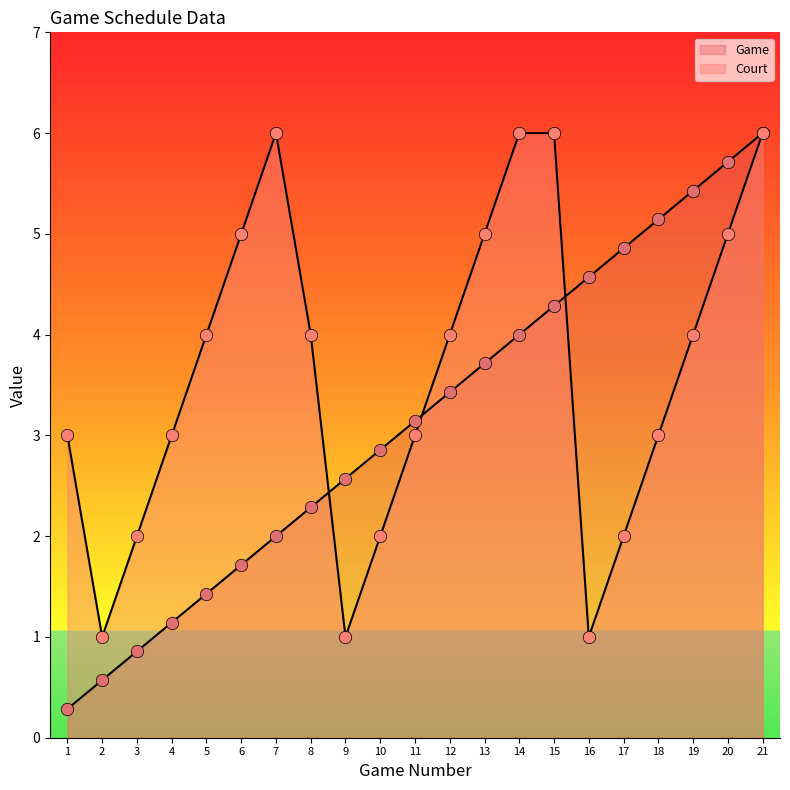

At which category is the sum across all series the highest?

21